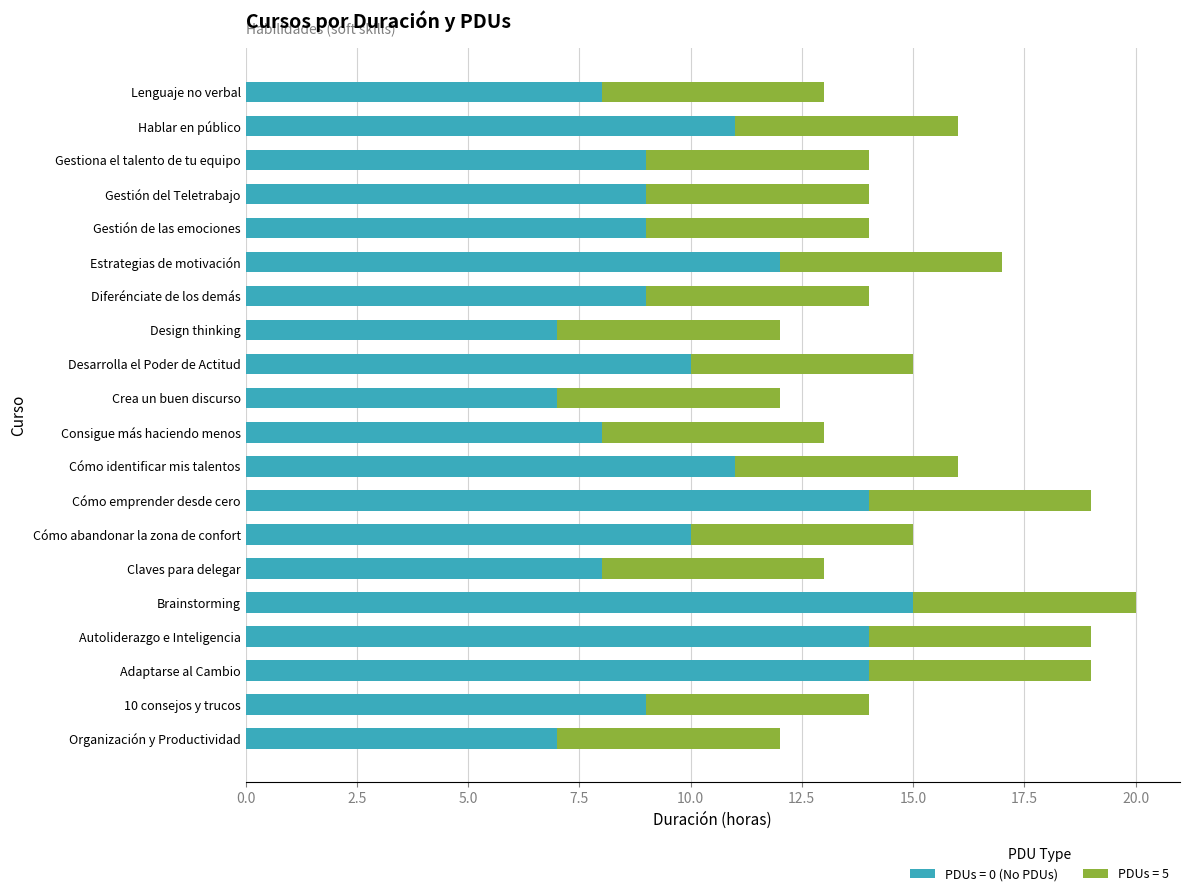

Is it true that PDUs = 0 (No PDUs) equals 10 at Desarrolla el Poder de Actitud?

True